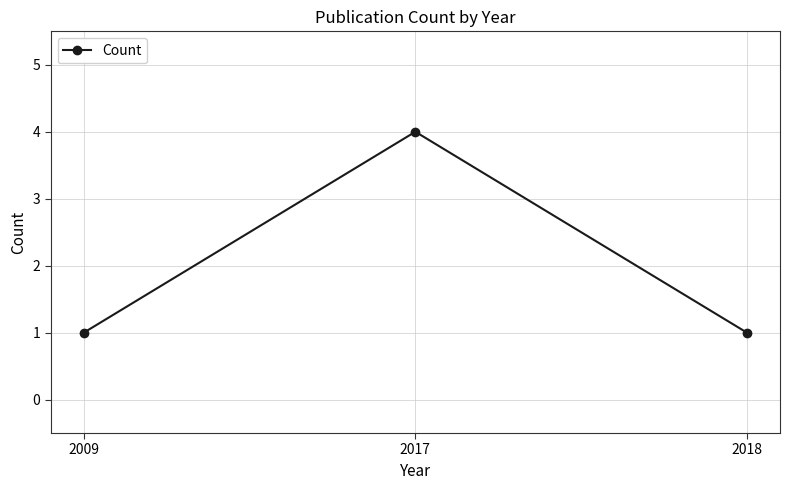

Is it true that the value at 2017 is 5?

False